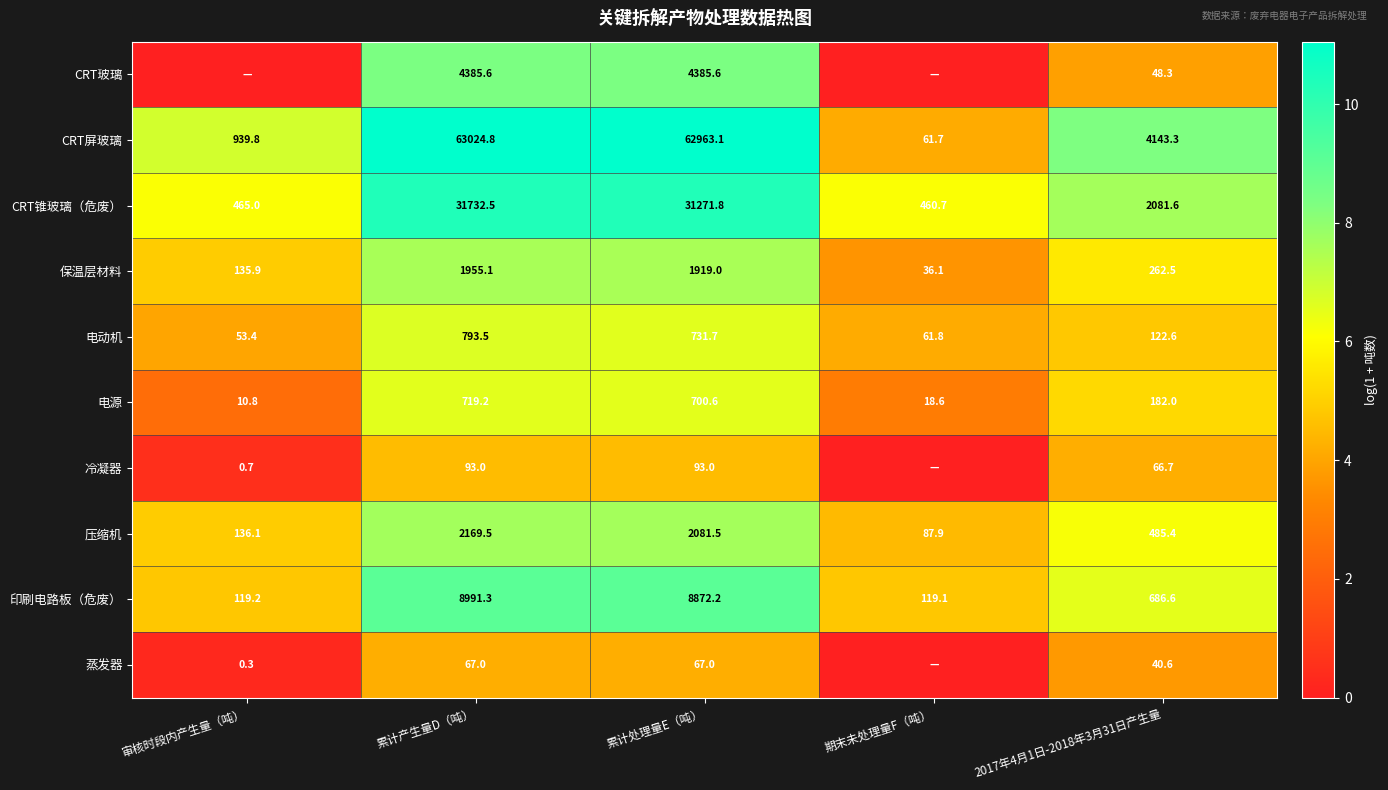

Read the 印刷电路板（危废） value at 审核时段内产生量（吨）.

119.2